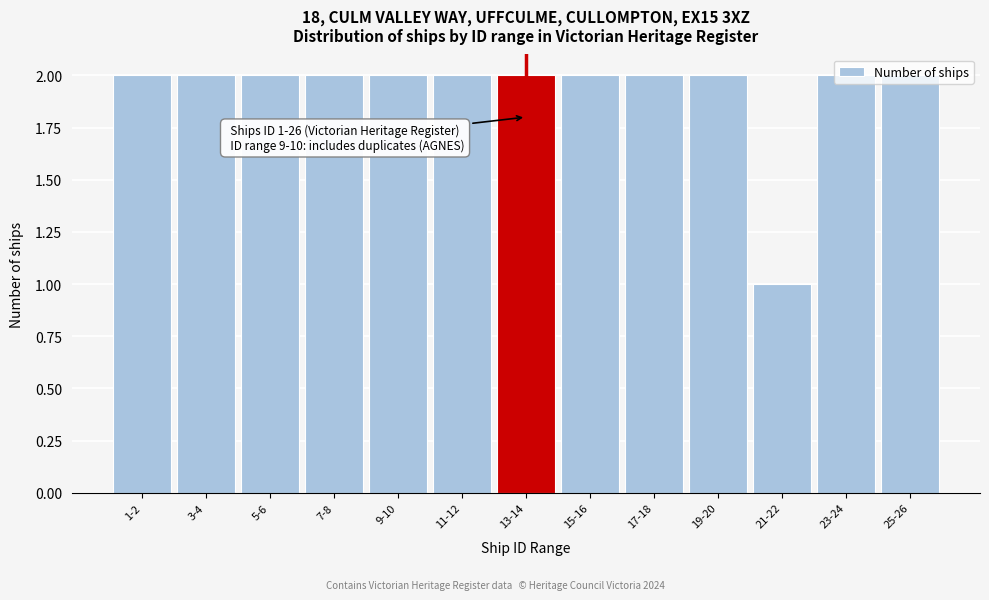

What is the sum of all values?

25